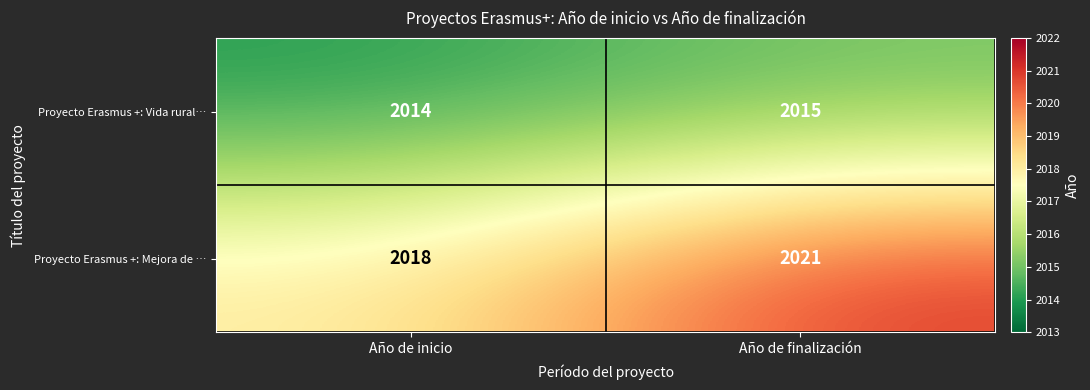

Reading right to left, what are all the values shown in this chart?

Proyecto Erasmus +: Vida rural…: 2015	2014
Proyecto Erasmus +: Mejora de …: 2021	2018